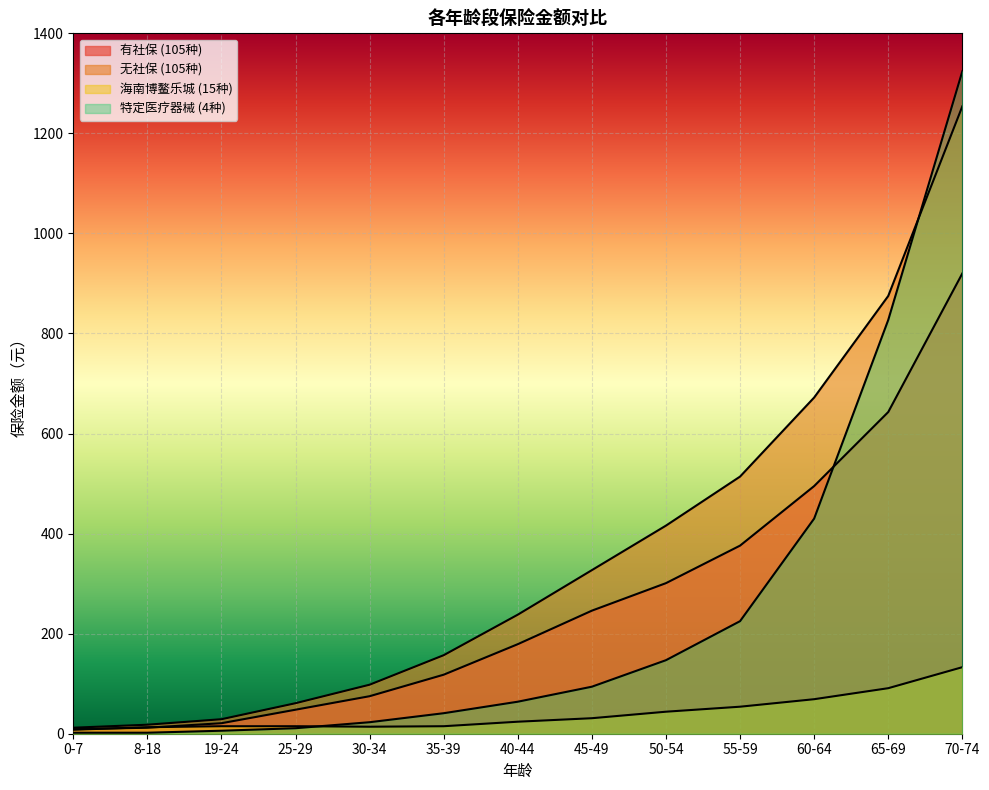

How many times do 特定医疗器械 (4种) and 无社保 (105种) cross each other?

1